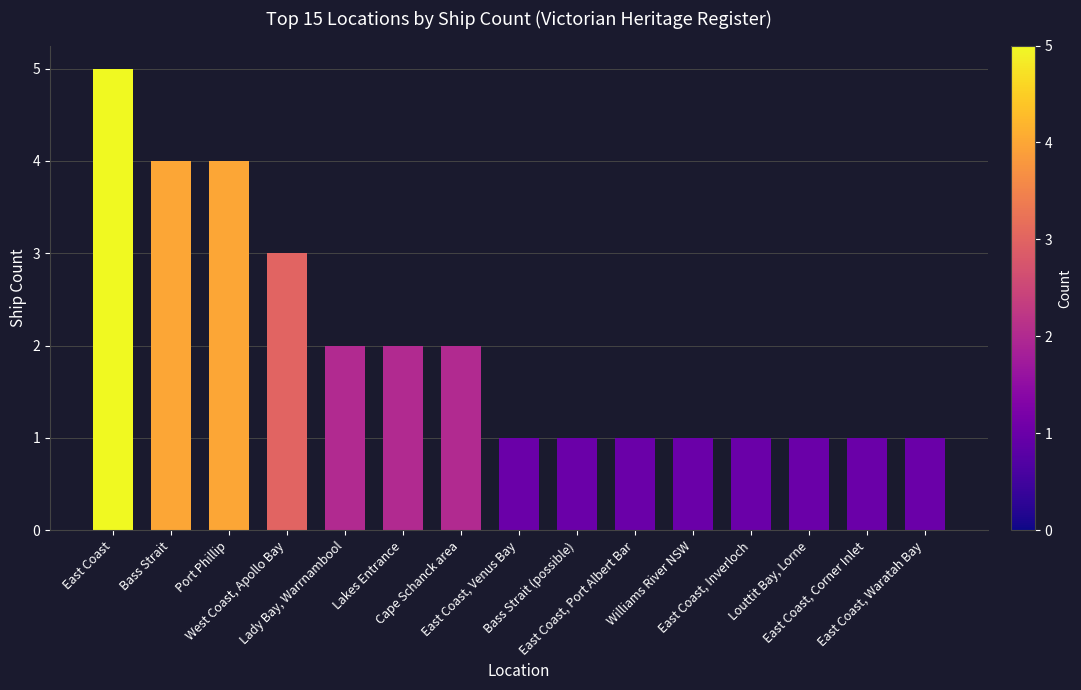

Does the chart contain stacked bars?

No